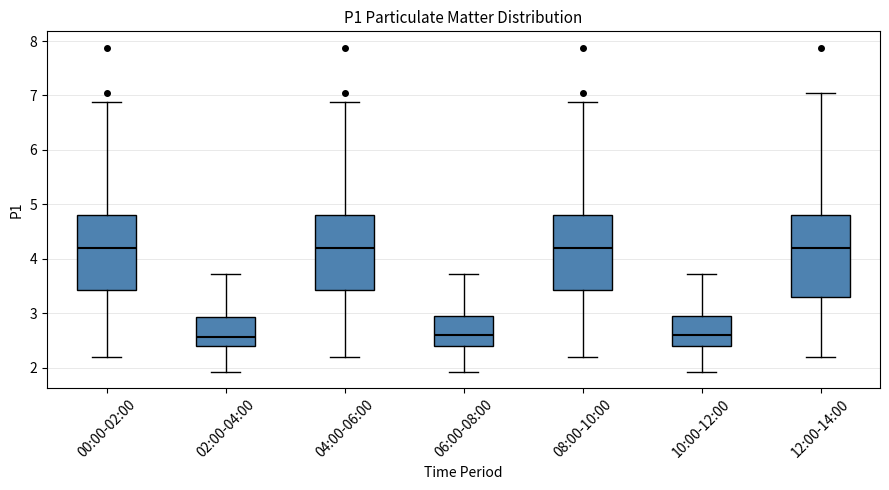

Where does the upper whisker of the box for 00:00-02:00 end on the y-axis? The values are not printed on the chart, so give them approximately, as read against the axis.

6.9